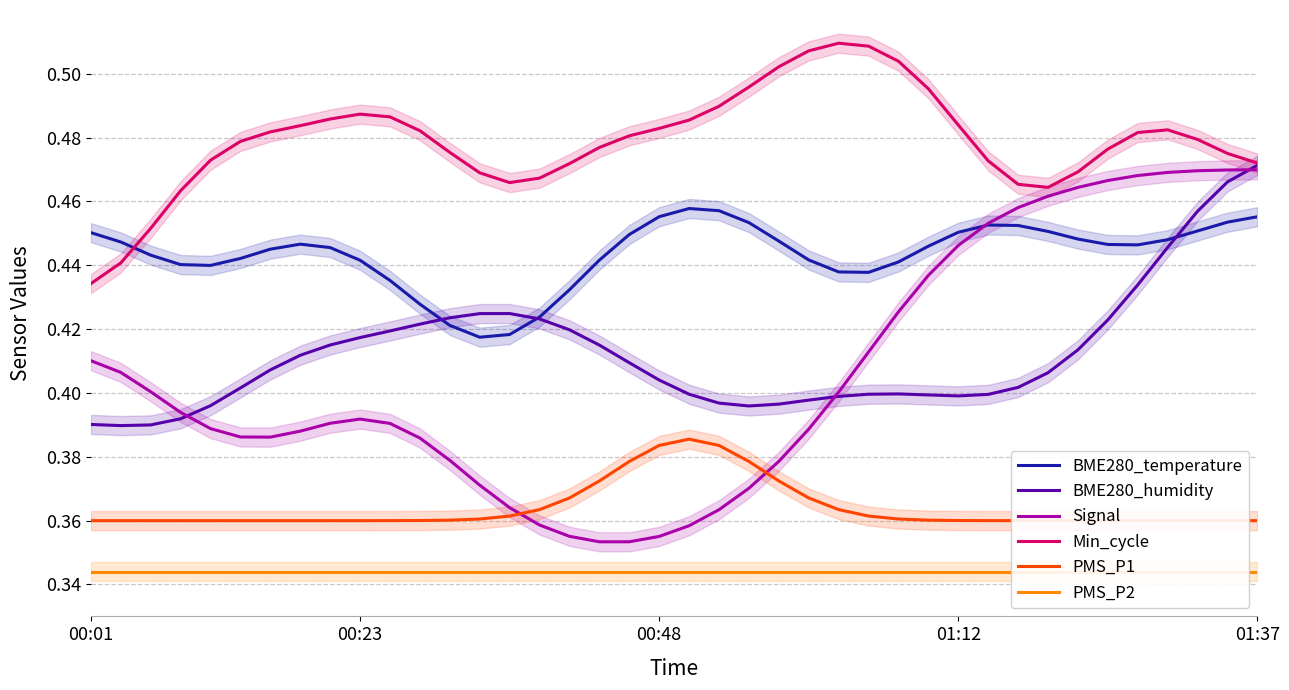

How many series are shown in this chart?

6